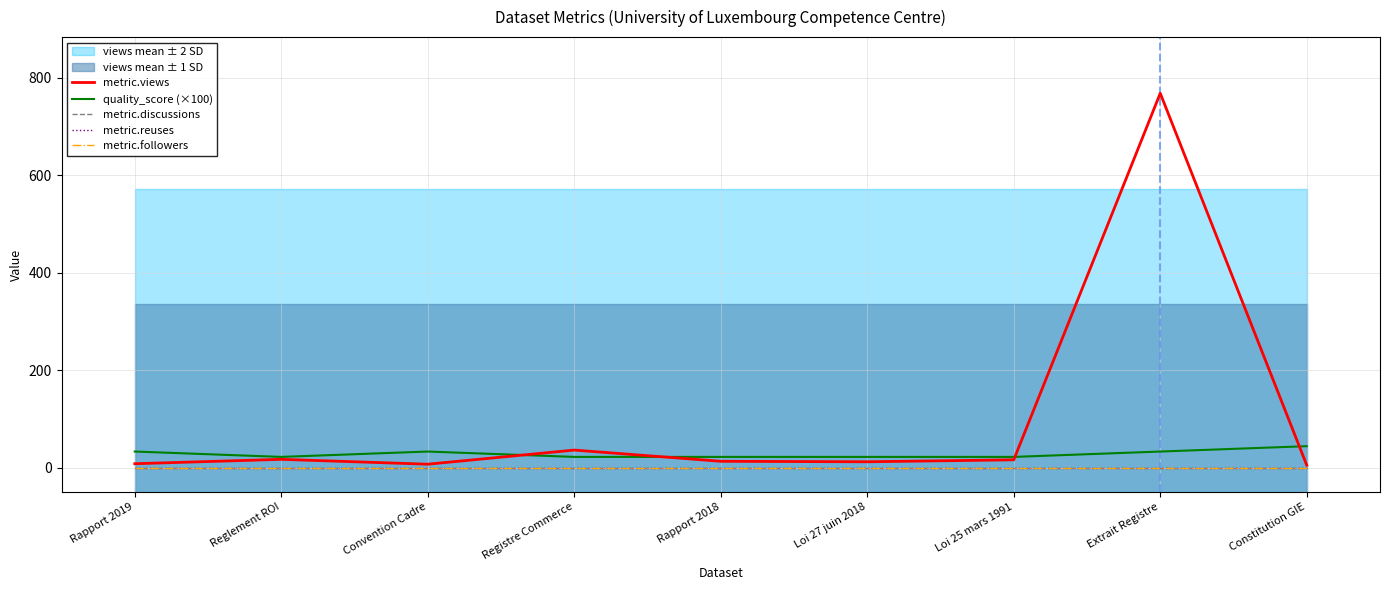

True or false: metric.followers and metric.reuses intersect in this chart.

False